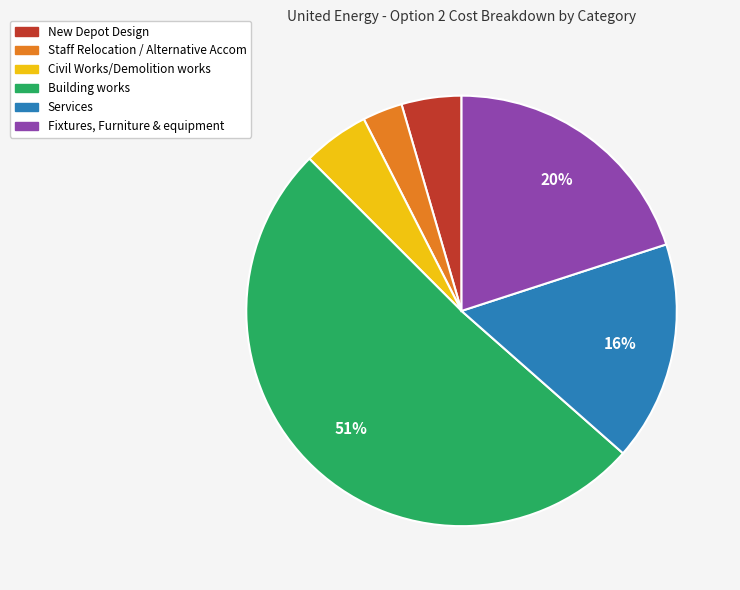

How many segments does this pie chart have?

6